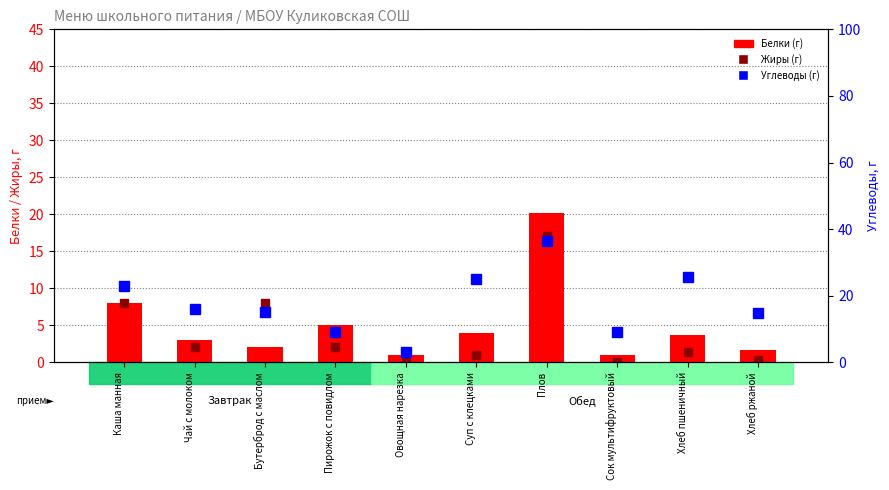

At how many categories does at least one series exceed 20?

4